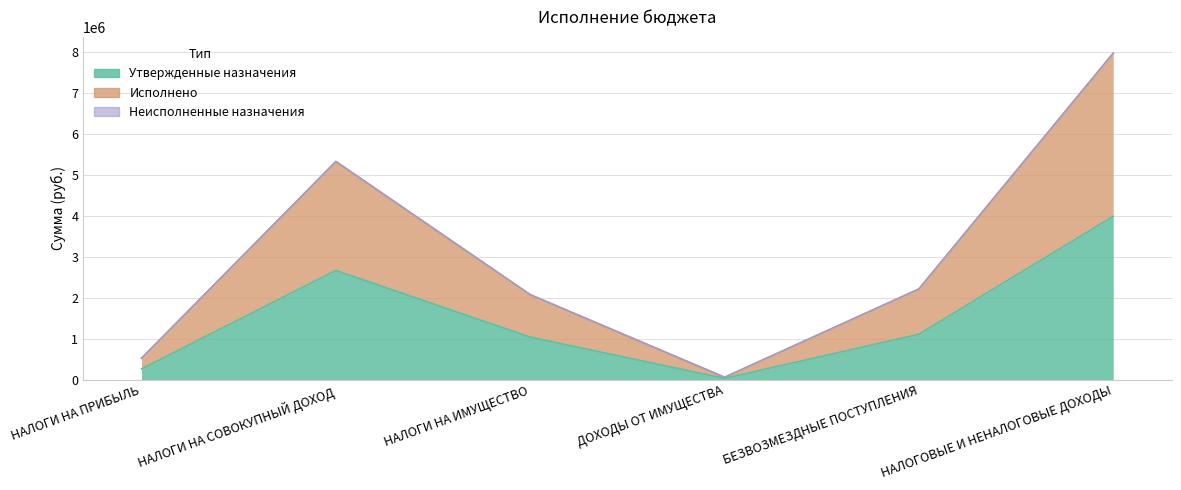

Where is the first local minimum for Утвержденные назначения?

ДОХОДЫ ОТ ИМУЩЕСТВА